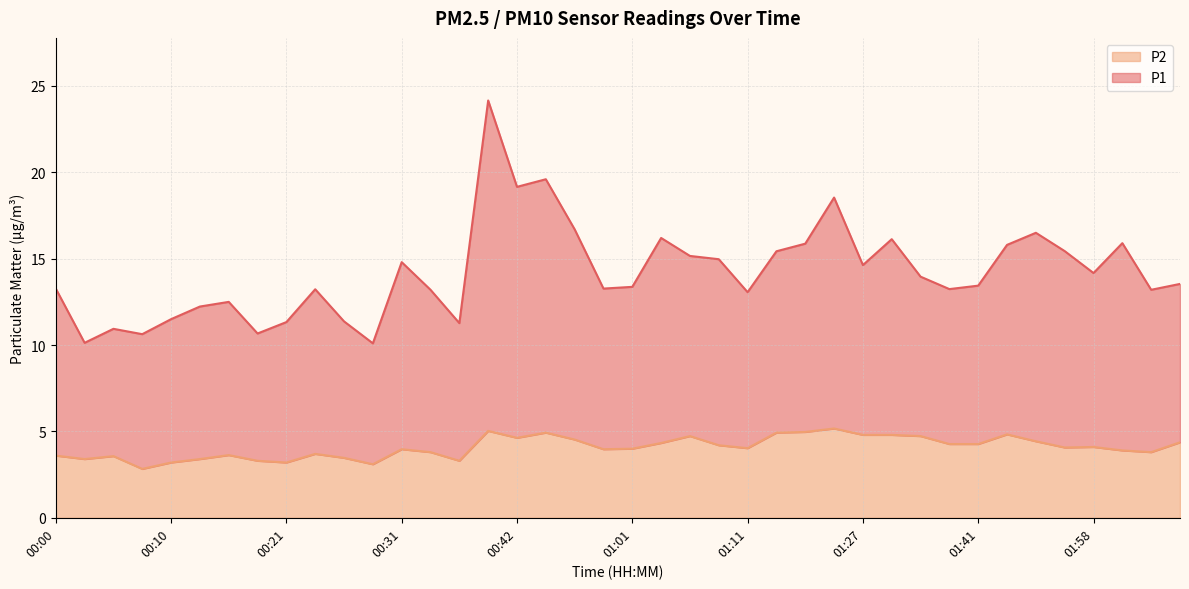

What is the minimum value for P1?

10.1